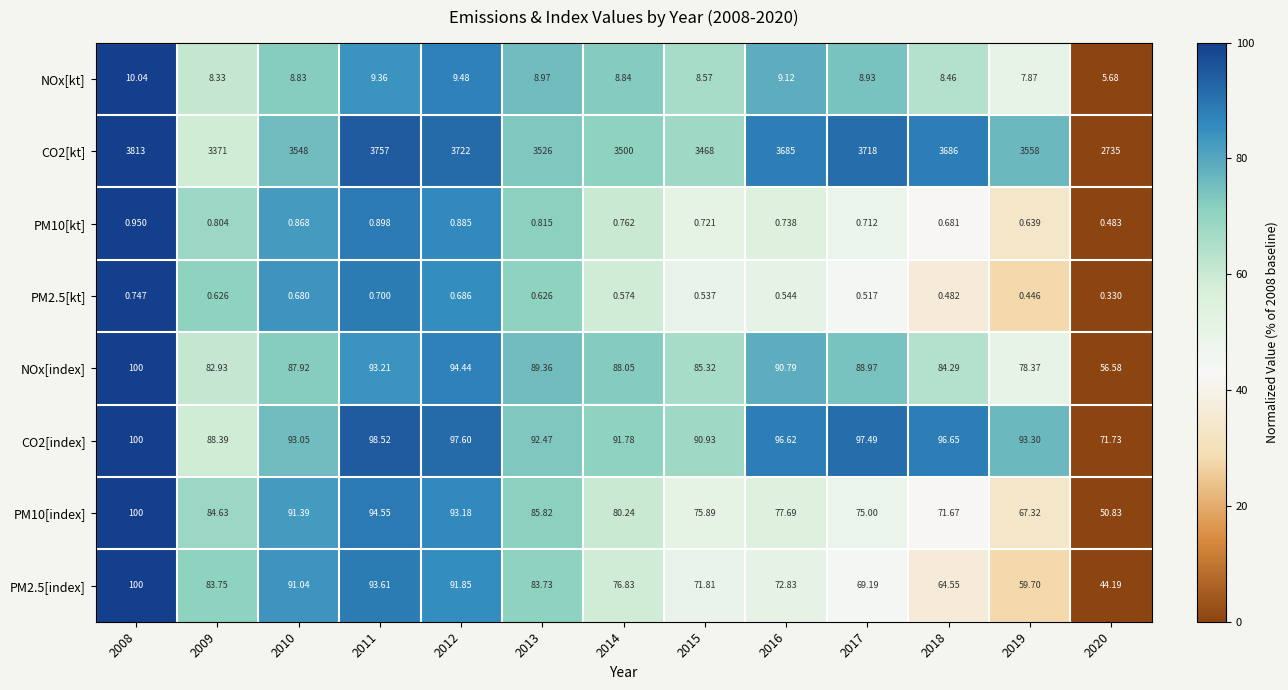

Is the value of PM10[index] at 2011 greater than the value of PM10[kt] at 2012?

Yes